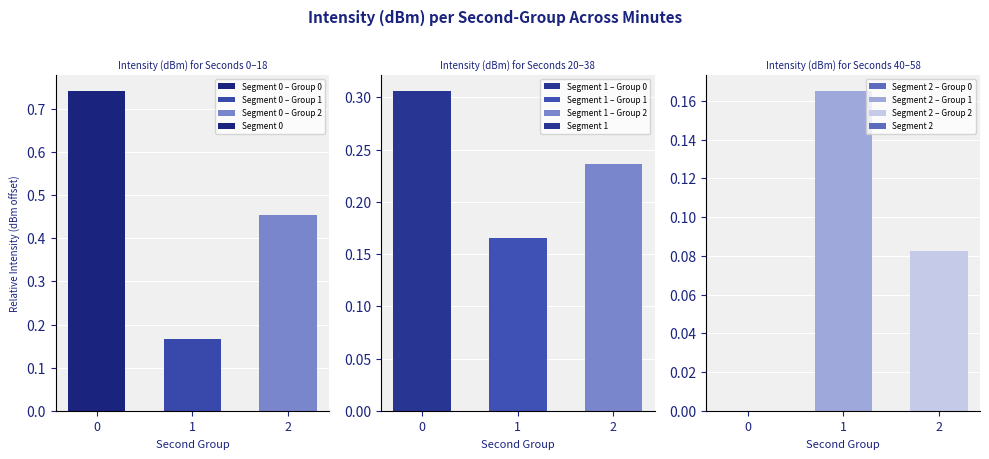

Between 1 and 2, which series saw the biggest shift?

Segment 0